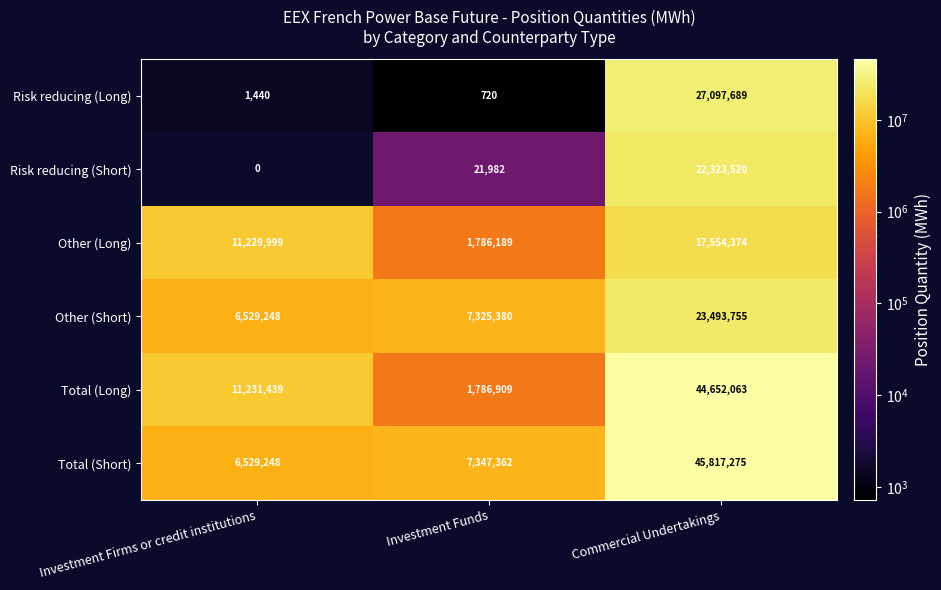

Which label corresponds to the largest value in the chart?

Commercial Undertakings